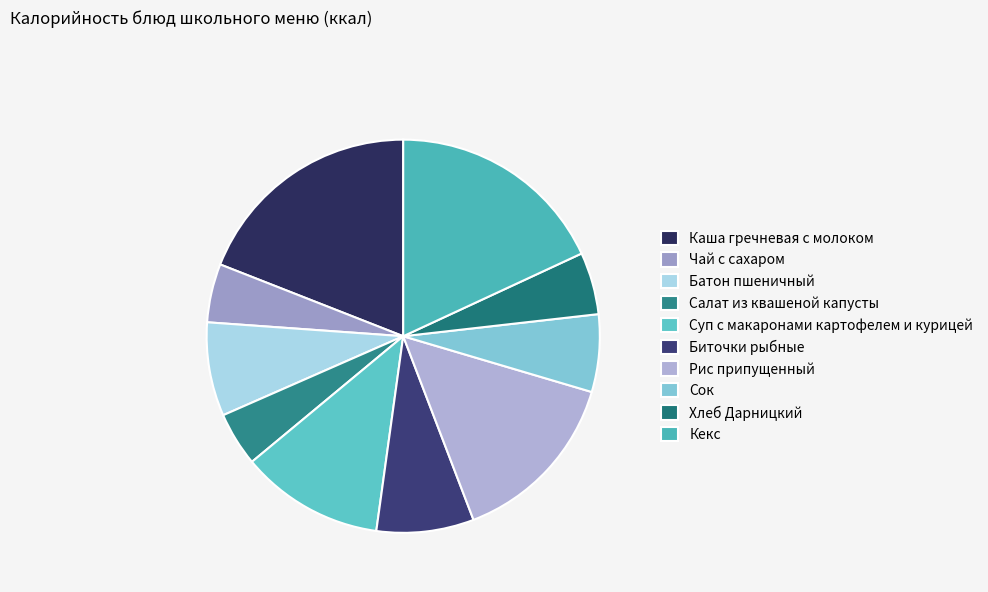

Which slice is the largest?

Каша гречневая с молоком